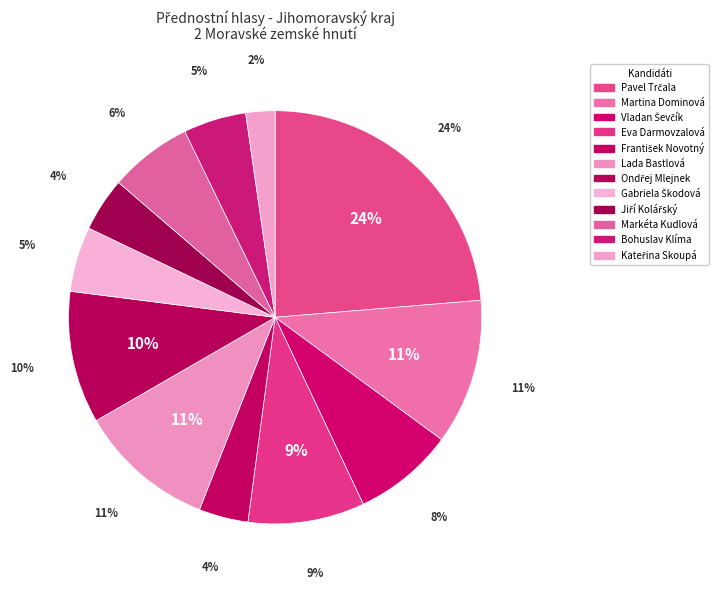

Which slice is the largest?

Pavel Trčala